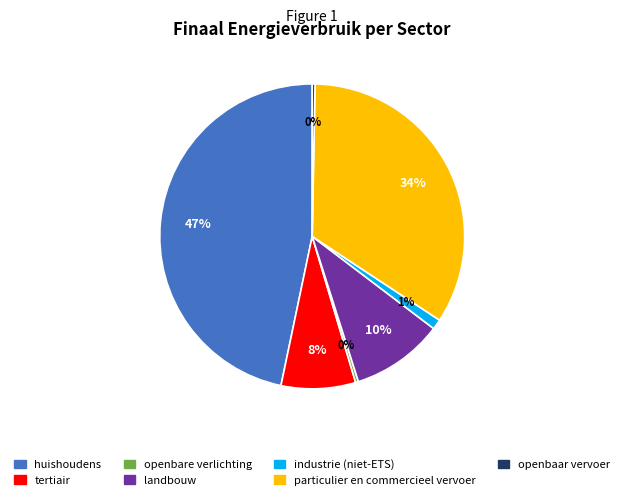

Count the number of slices in the pie.

7